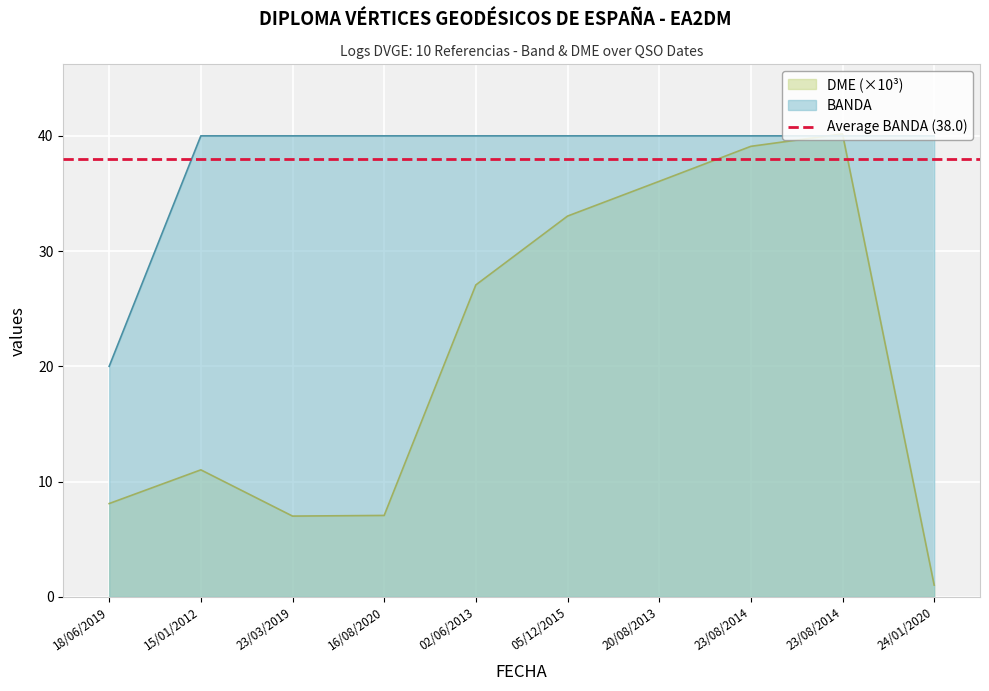

What is the value of the BANDA point at the 10th from the left?

40.0